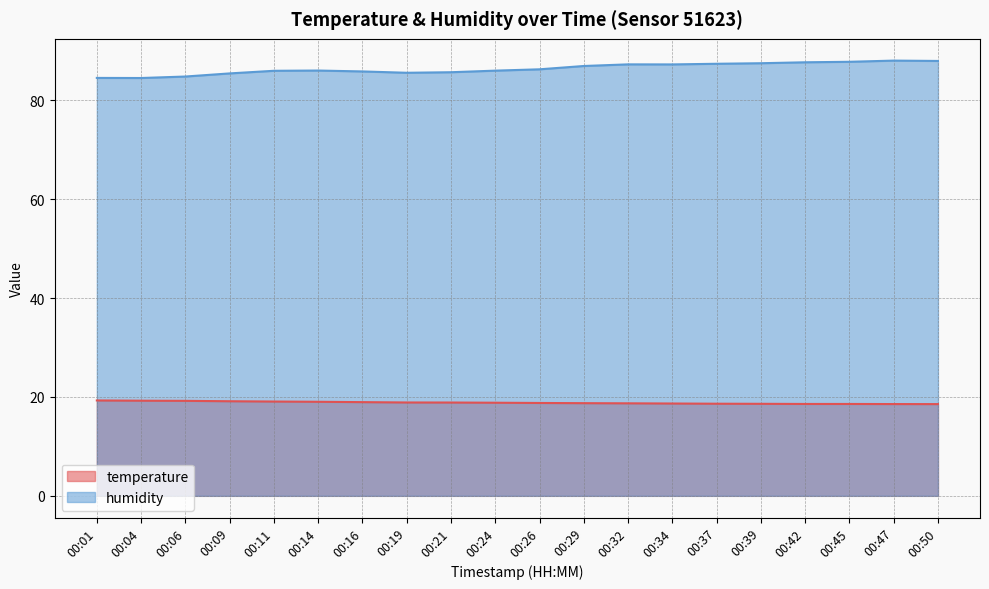

Reading left to right, what are all the values shown in this chart?

temperature: 00:01=19.3	00:04=19.2	00:06=19.2	00:09=19.1	00:11=19.1	00:14=19.0	00:16=18.9	00:19=18.9	00:21=18.9	00:24=18.8	00:26=18.8	00:29=18.7	00:32=18.7	00:34=18.7	00:37=18.6	00:39=18.6	00:42=18.6	00:45=18.6	00:47=18.6	00:50=18.6
humidity: 00:01=84.5	00:04=84.5	00:06=84.8	00:09=85.4	00:11=86.0	00:14=86.0	00:16=85.8	00:19=85.6	00:21=85.7	00:24=86.0	00:26=86.3	00:29=86.9	00:32=87.3	00:34=87.2	00:37=87.4	00:39=87.5	00:42=87.7	00:45=87.8	00:47=88.0	00:50=88.0